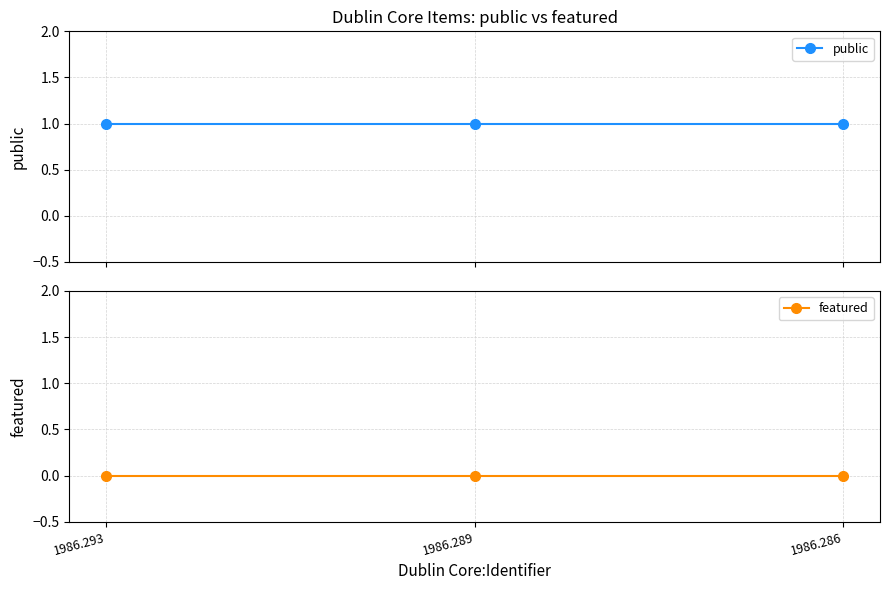

What value does the public series have at 1986.289?

1